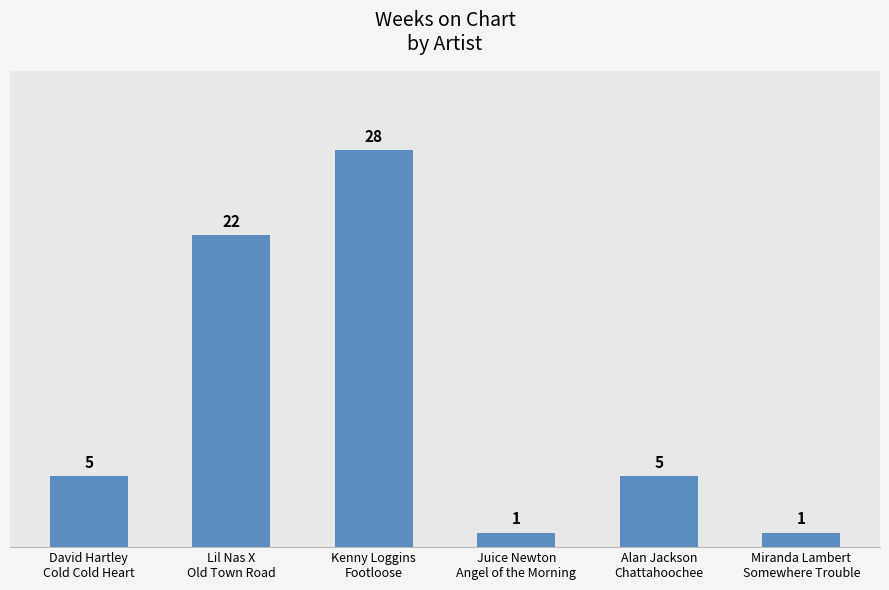

Count the number of data series in this chart.

1